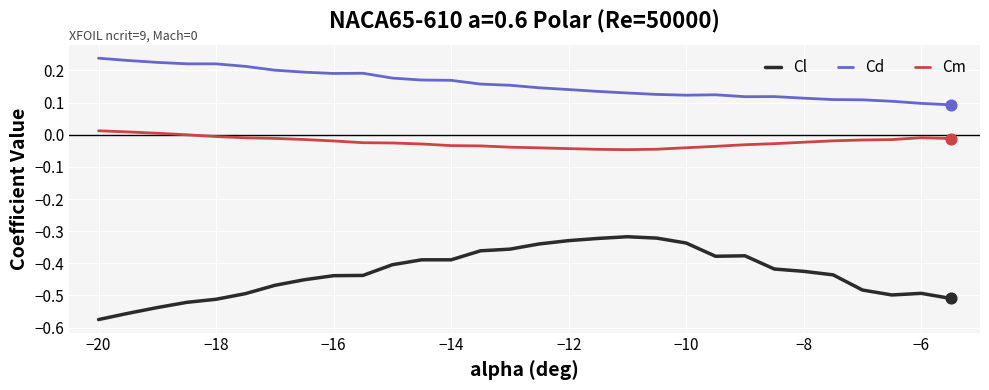

Which series has the largest total across all categories?

Cd